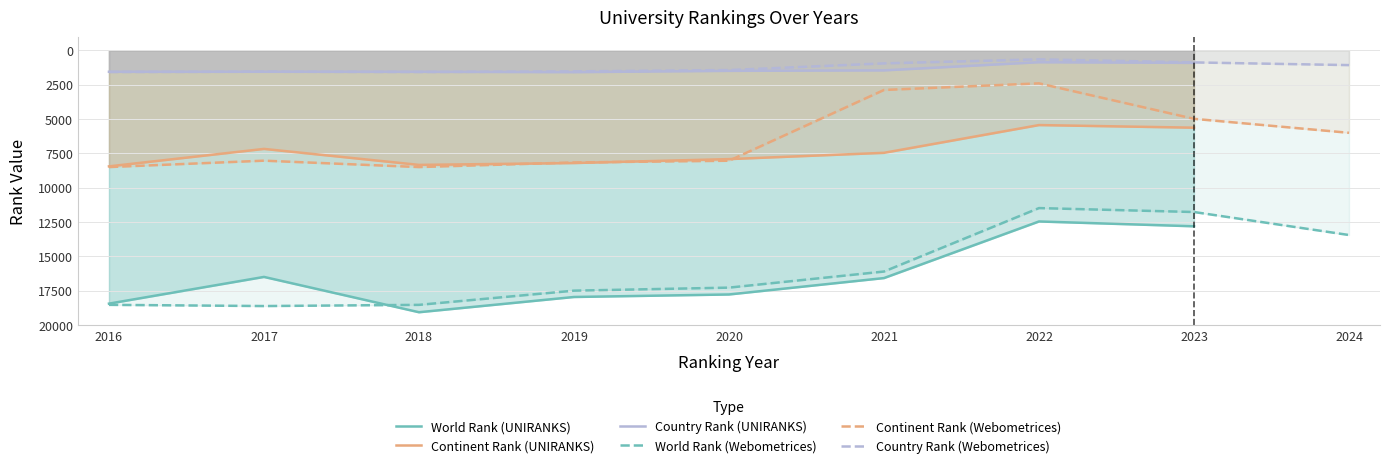

What is the smallest value displayed?

659